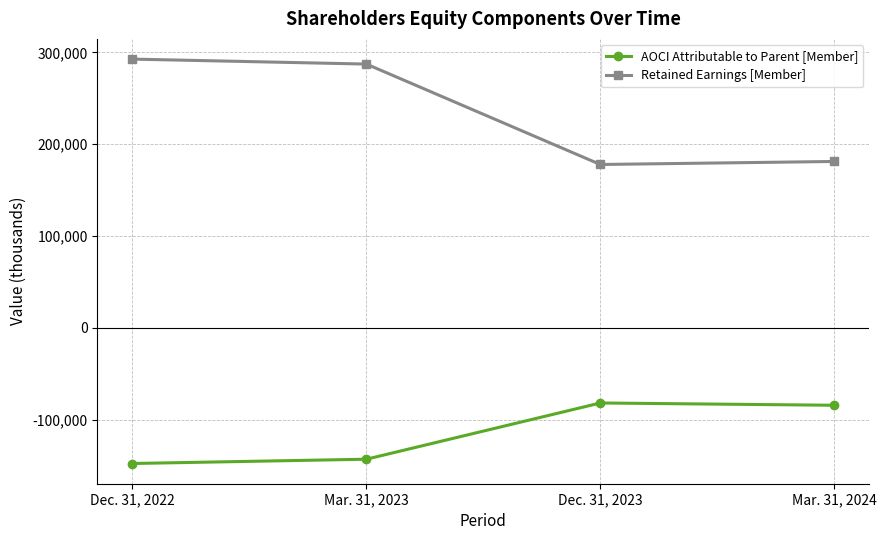

Rank the series by their average value, from lowest to highest.

AOCI Attributable to Parent [Member], Retained Earnings [Member]